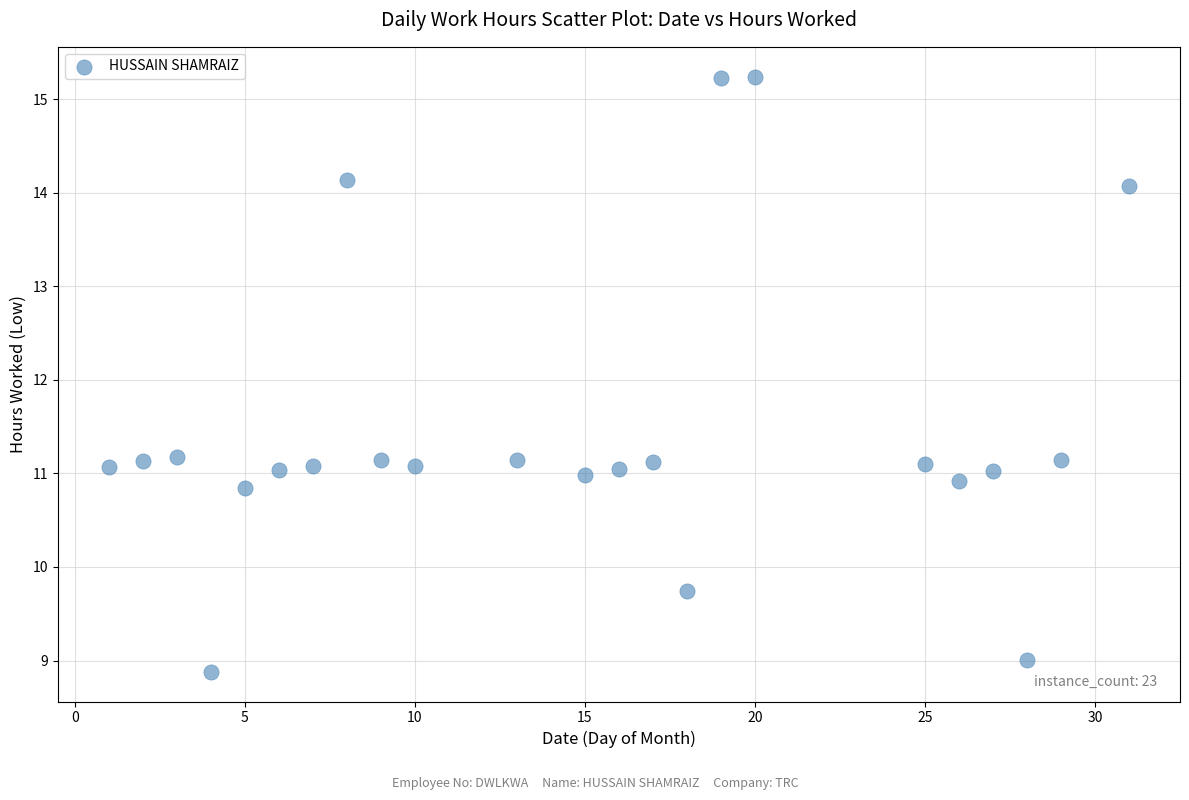

What is the range of X values (max minus min)?

30.0